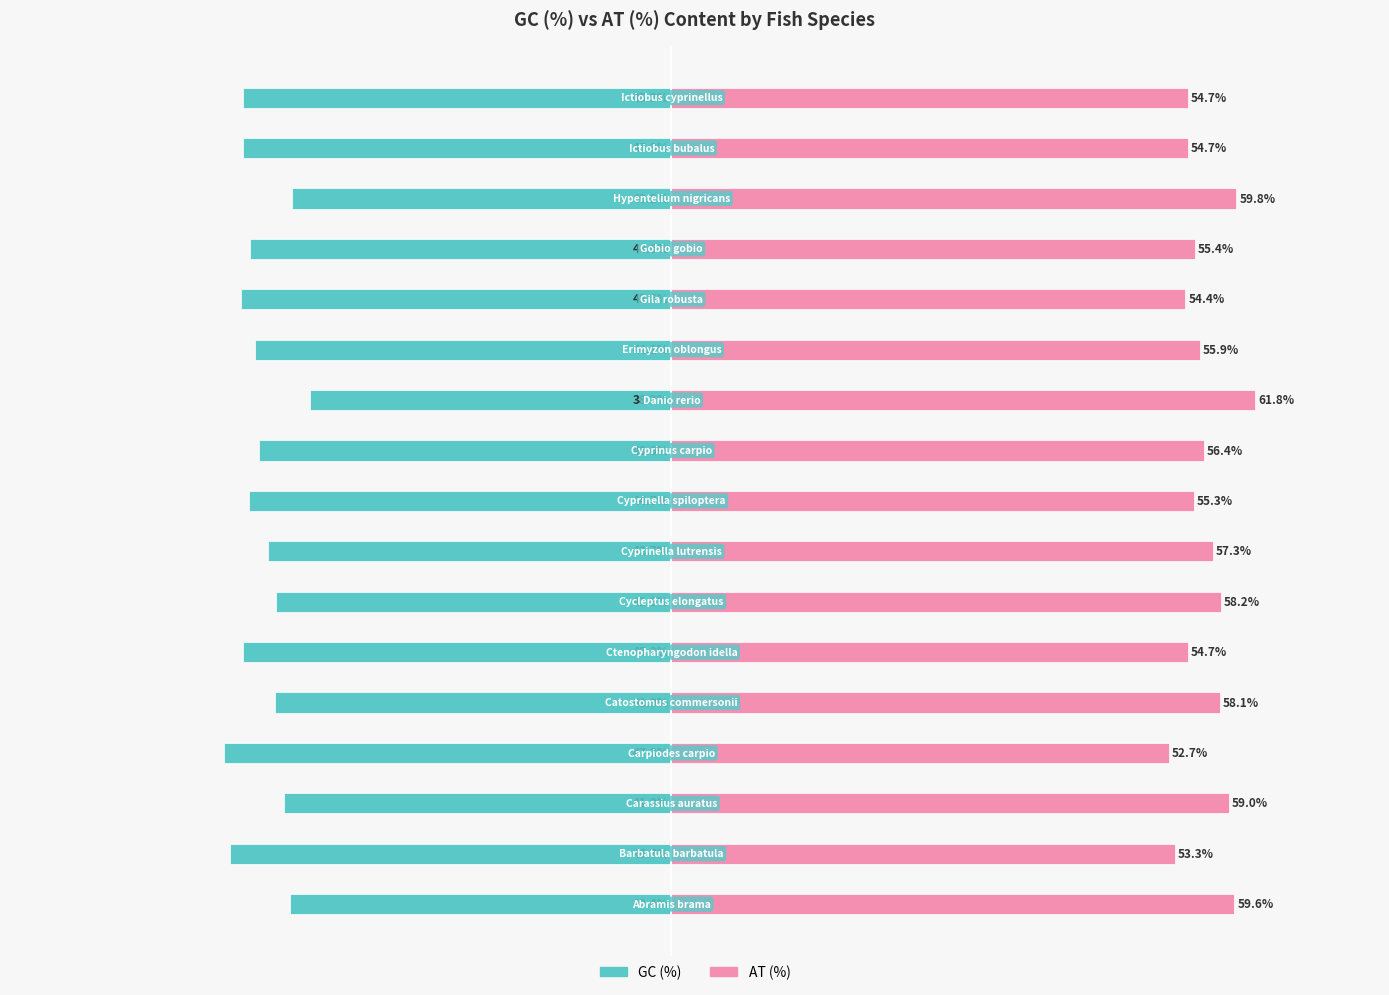

At how many categories does at least one series exceed -2?

17